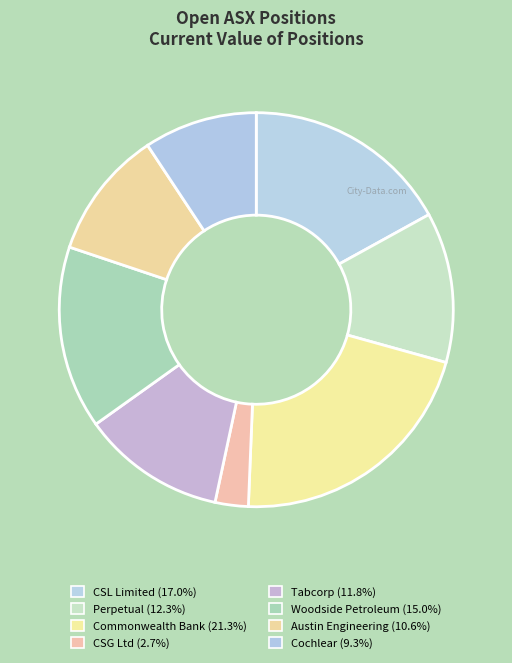

The Austin Engineering slice represents 11% of the pie. True or false?

True